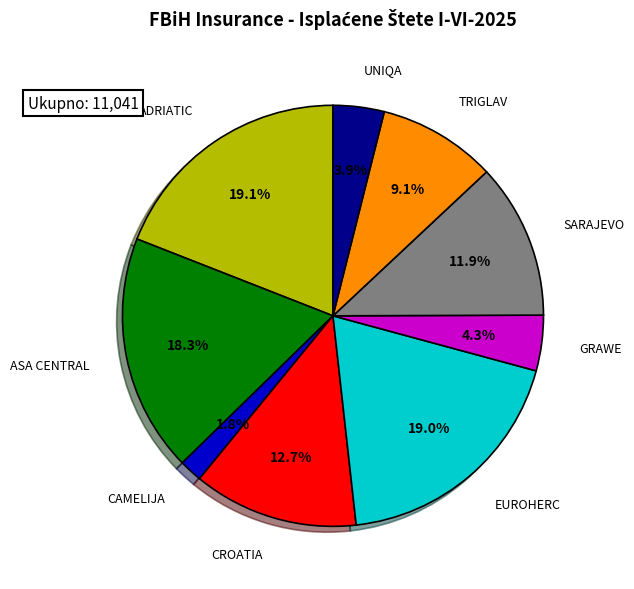

Does any single category account for the majority?

No